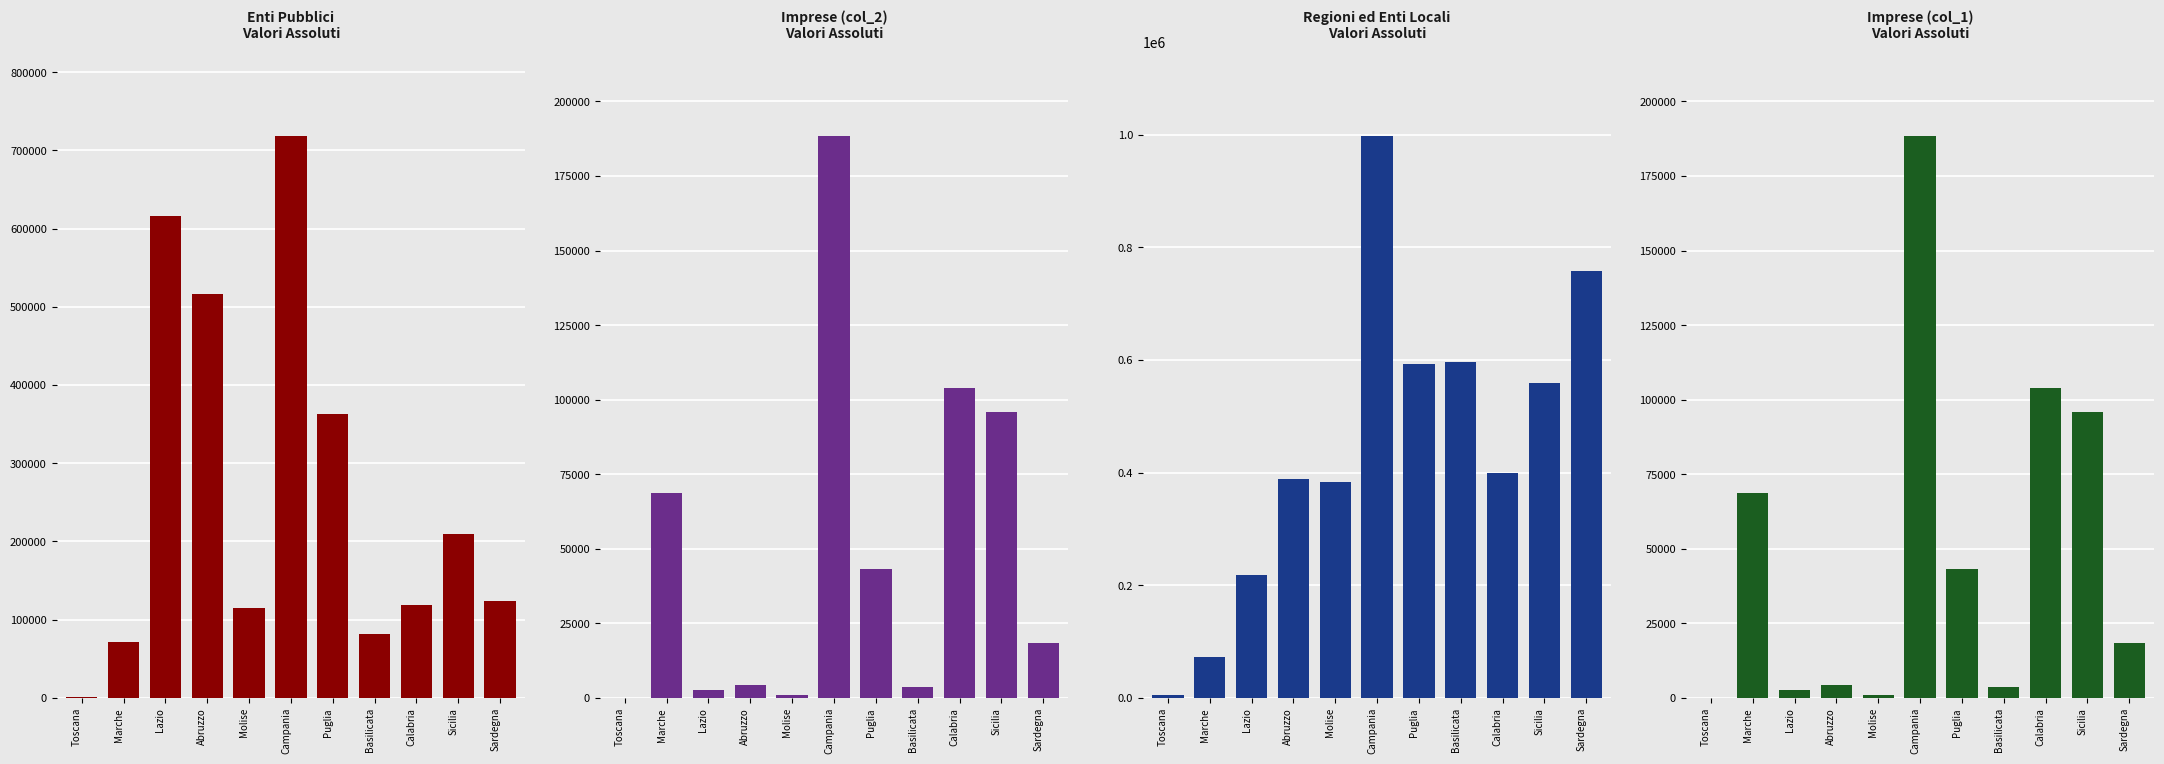

Where does the col_5 (Regioni) series first go above 399739?

Campania